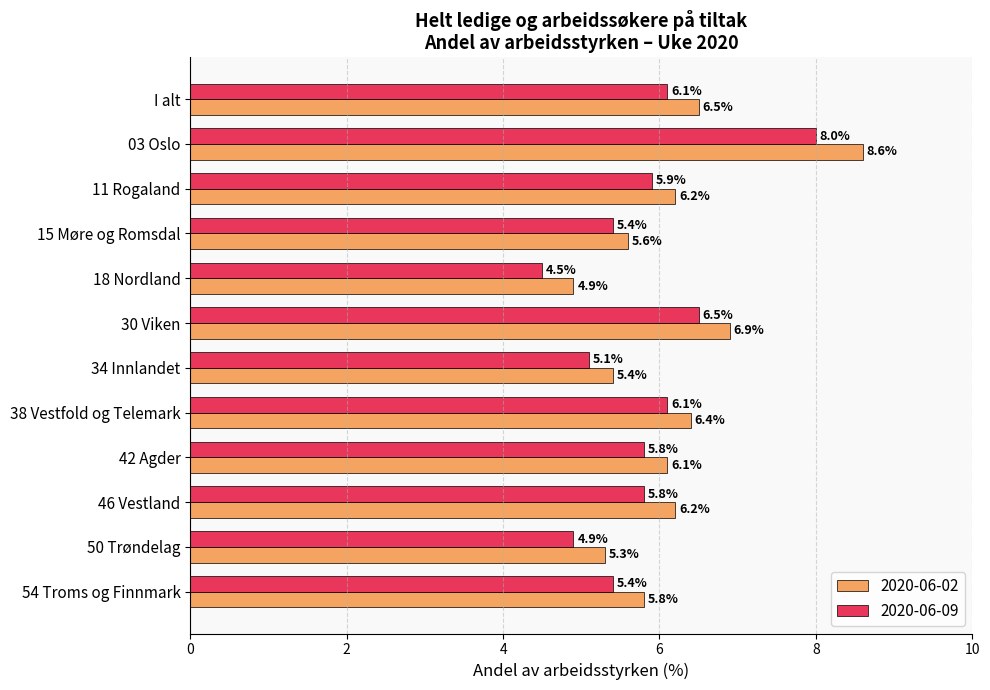

At how many categories does at least one series exceed 5?

11